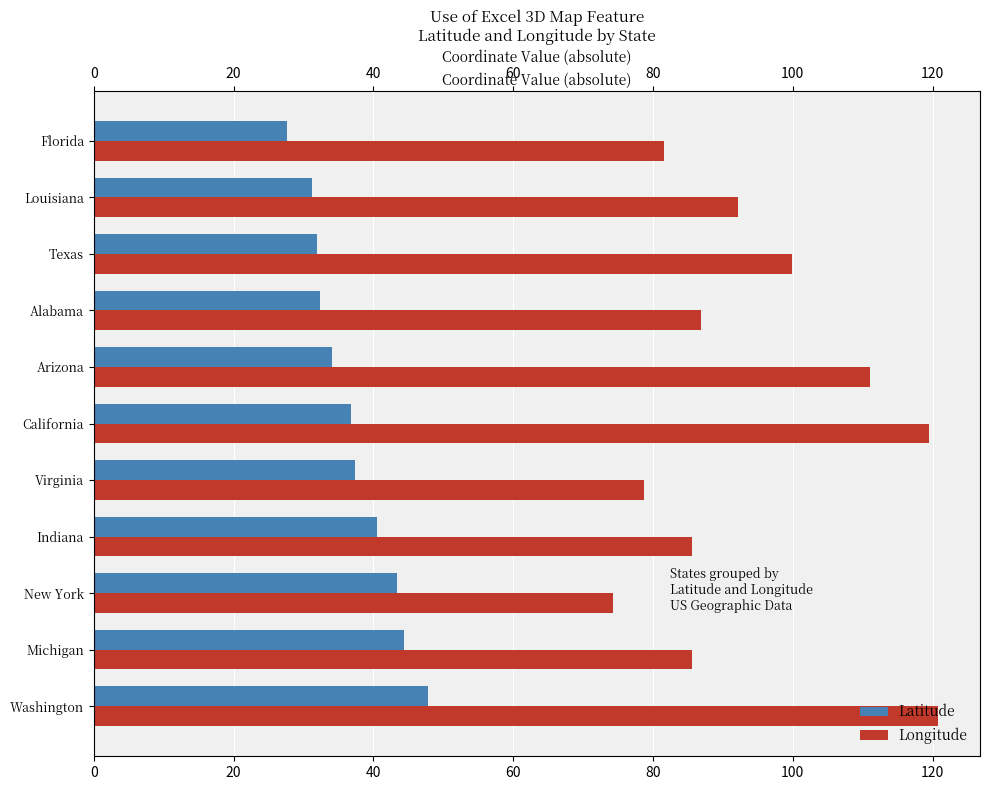

What is the average value?

37.0